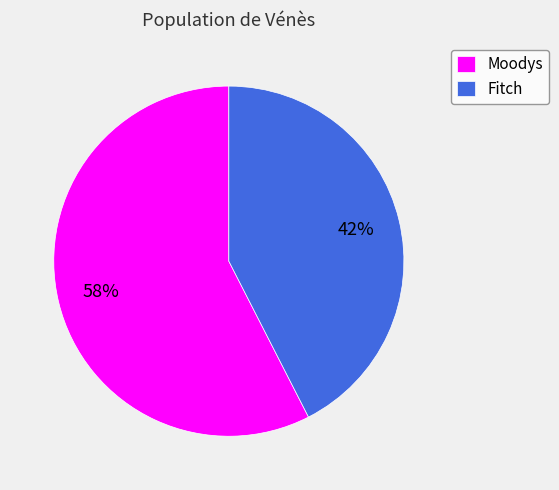

How many slices are in this pie chart?

2